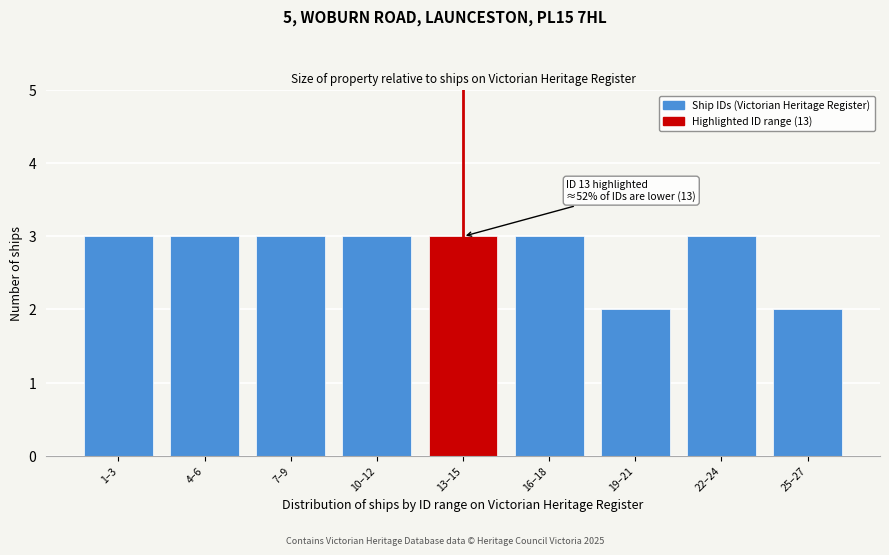

Reading right to left, what are all the values shown in this chart?

2	3	2	3	3	3	3	3	3